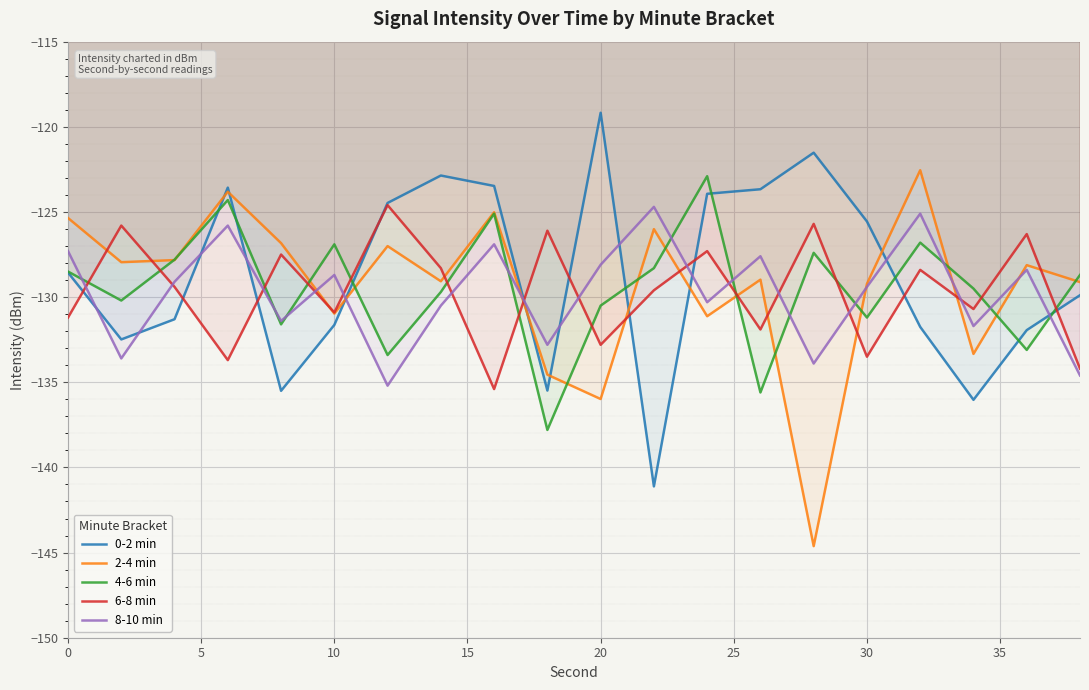

How many intersections are there between 8-10 min and 0-2 min?

11